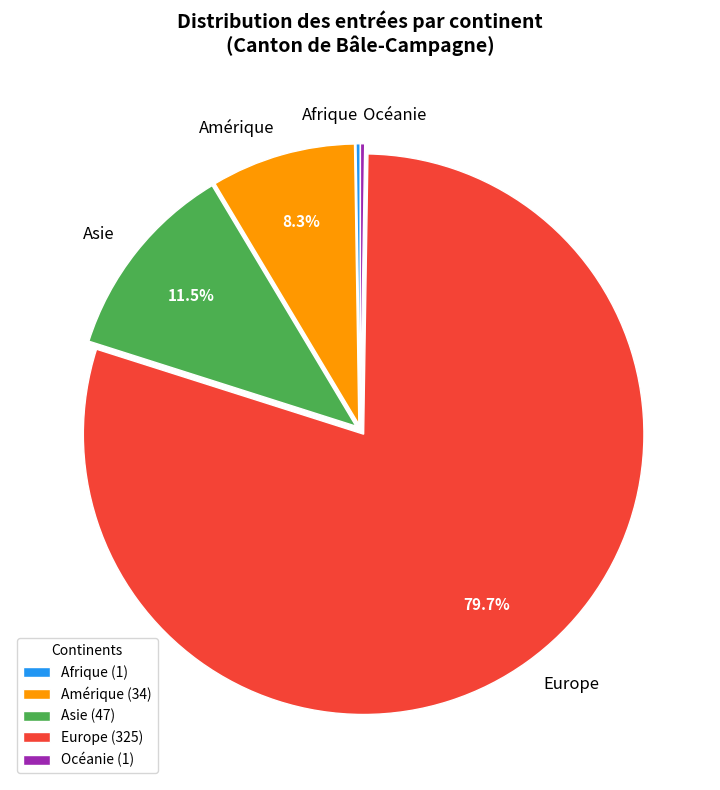

Which category accounts for the majority?

Europe